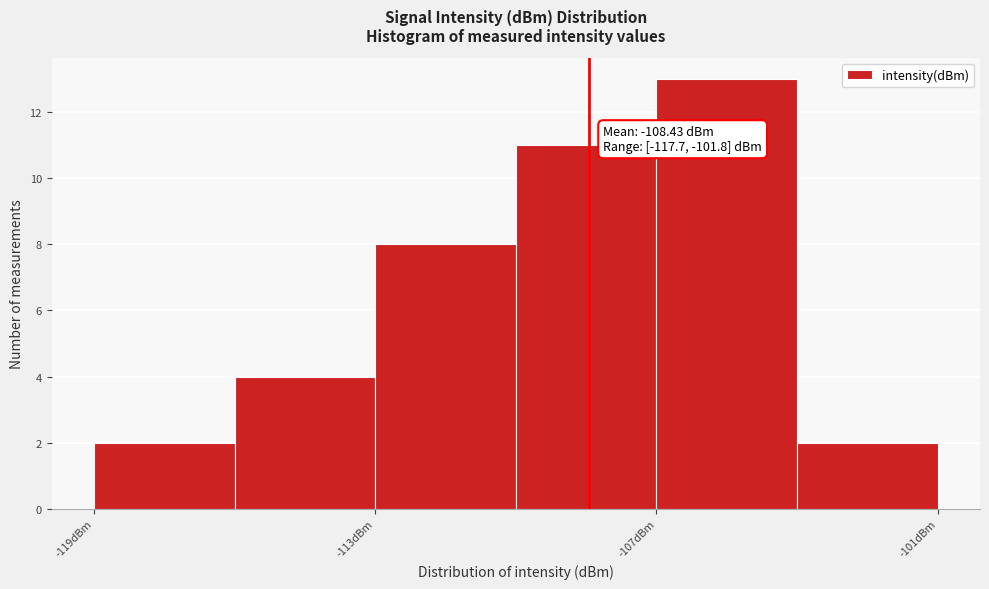

Read against the x-axis, roughly where is the centre of the tallest bar?

-105